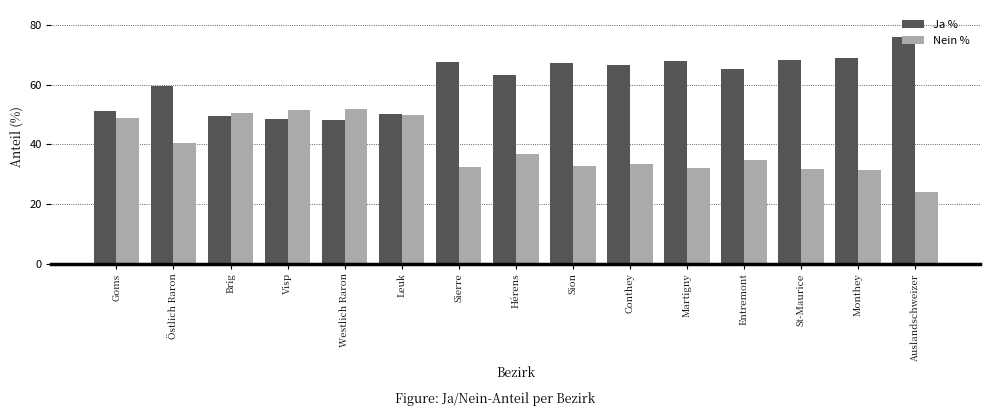

Rank the series by their average value, from highest to lowest.

Ja %, Nein %